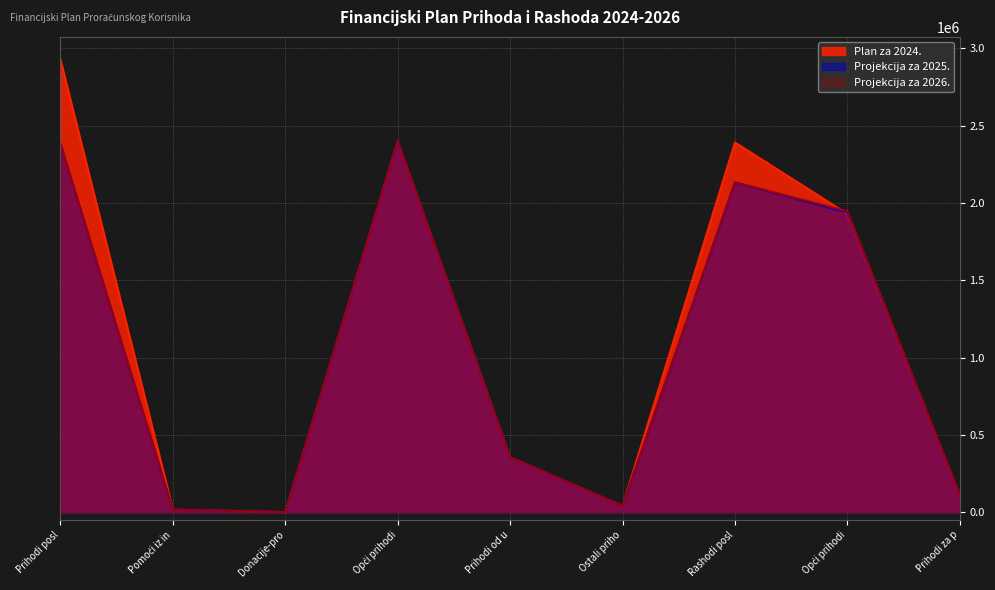

How many data points in Projekcija za 2026. are less than 355510?

4